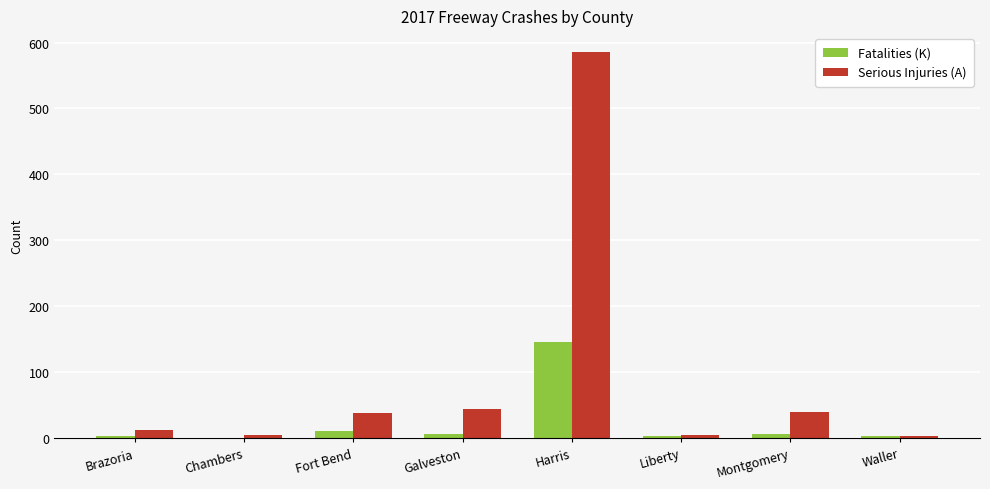

What is the total value across all series at Harris?

731